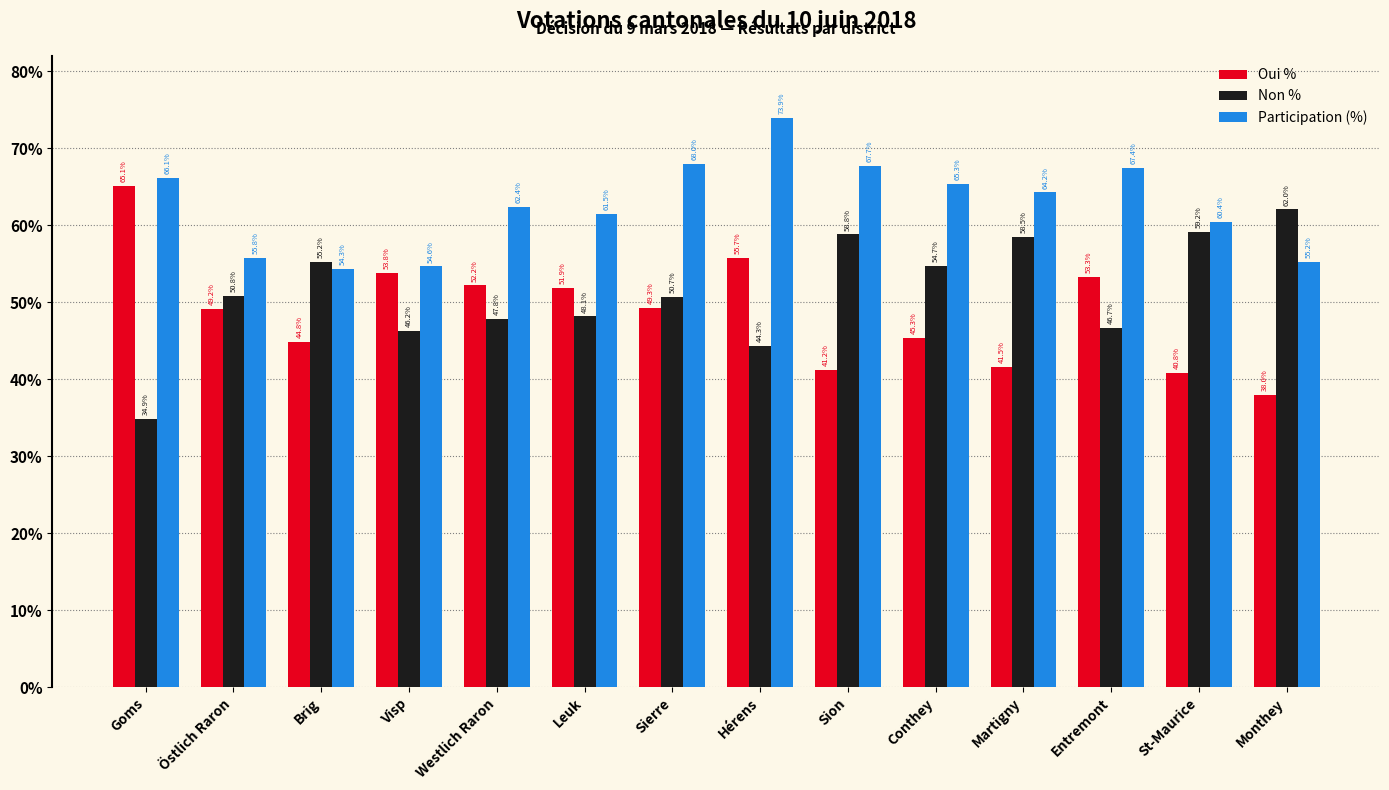

What is the difference between the highest and lowest values at Sion?

26.5